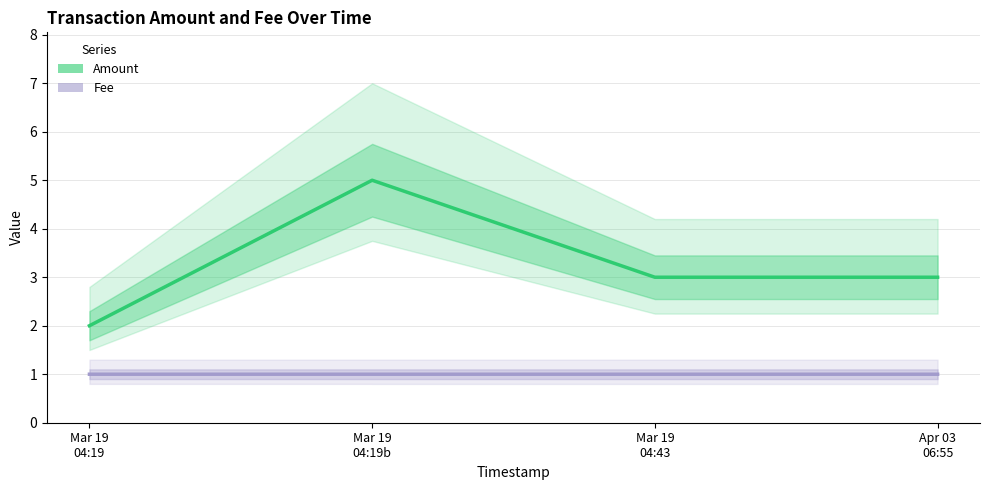

What is the spread (max minus min) of values at Mar 19
04:19?

1.0